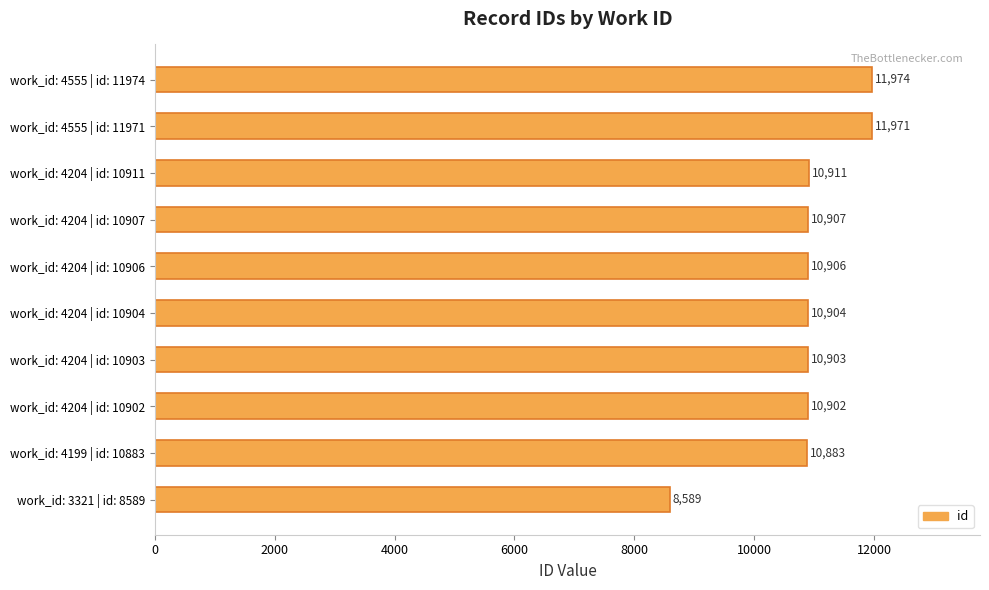

Reading bottom to top, extract all data points from this chart.

8589	10883	10902	10903	10904	10906	10907	10911	11971	11974